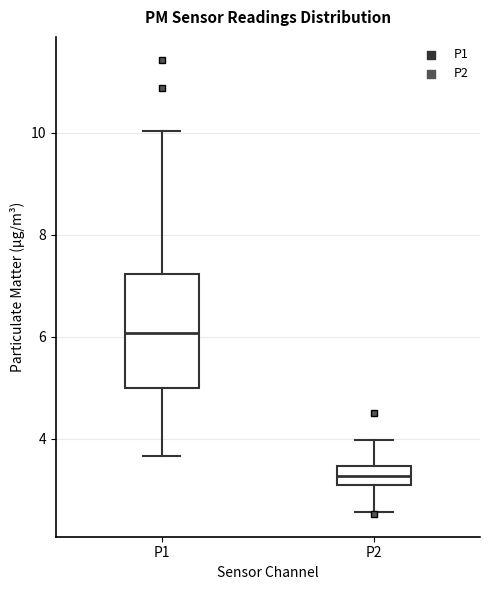

Comparing the boxes themselves (not the whiskers), which one is the tallest?

P1